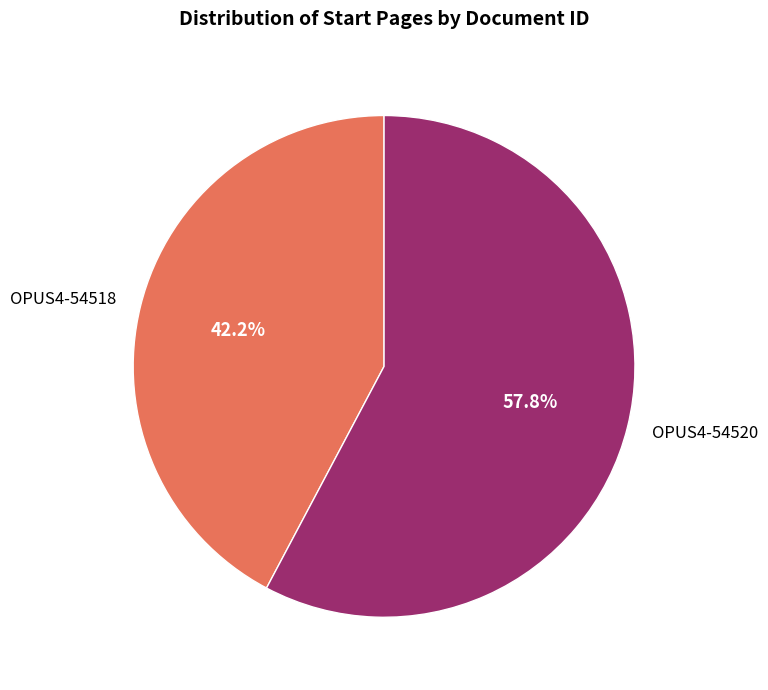

What is the total percentage of OPUS4-54520 and OPUS4-54518?

100.0%